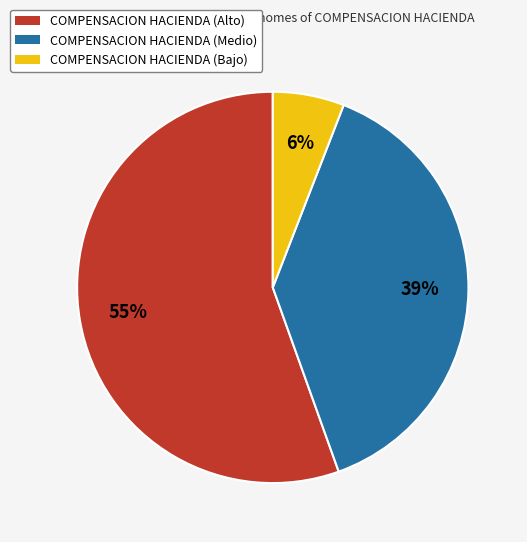

Do COMPENSACION HACIENDA (Bajo) and COMPENSACION HACIENDA (Medio) together represent more than half of the pie?

No